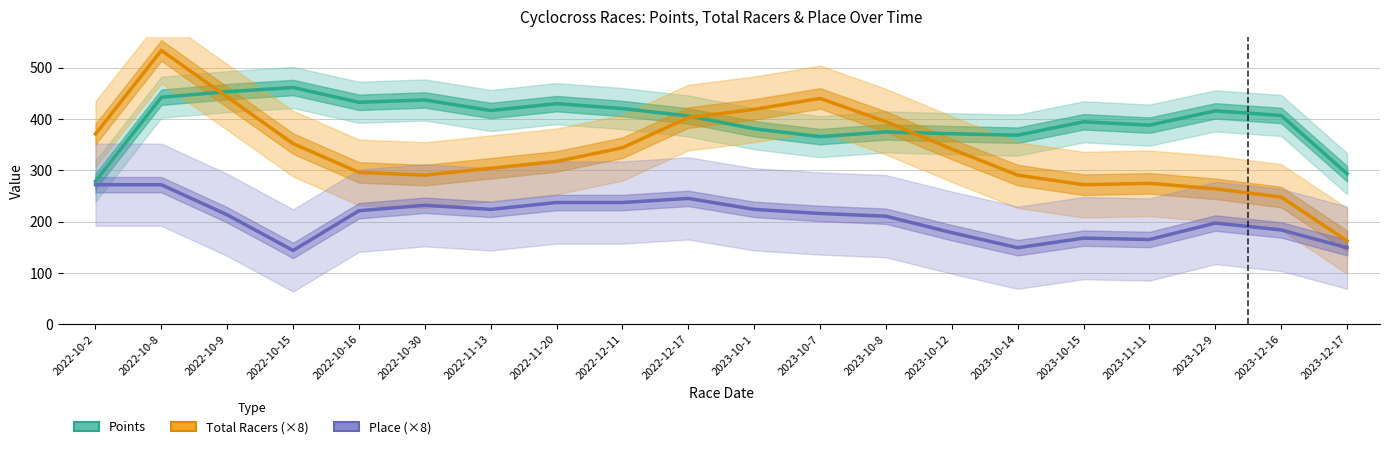

What is the label of the 19th point from the right?

2022-10-8